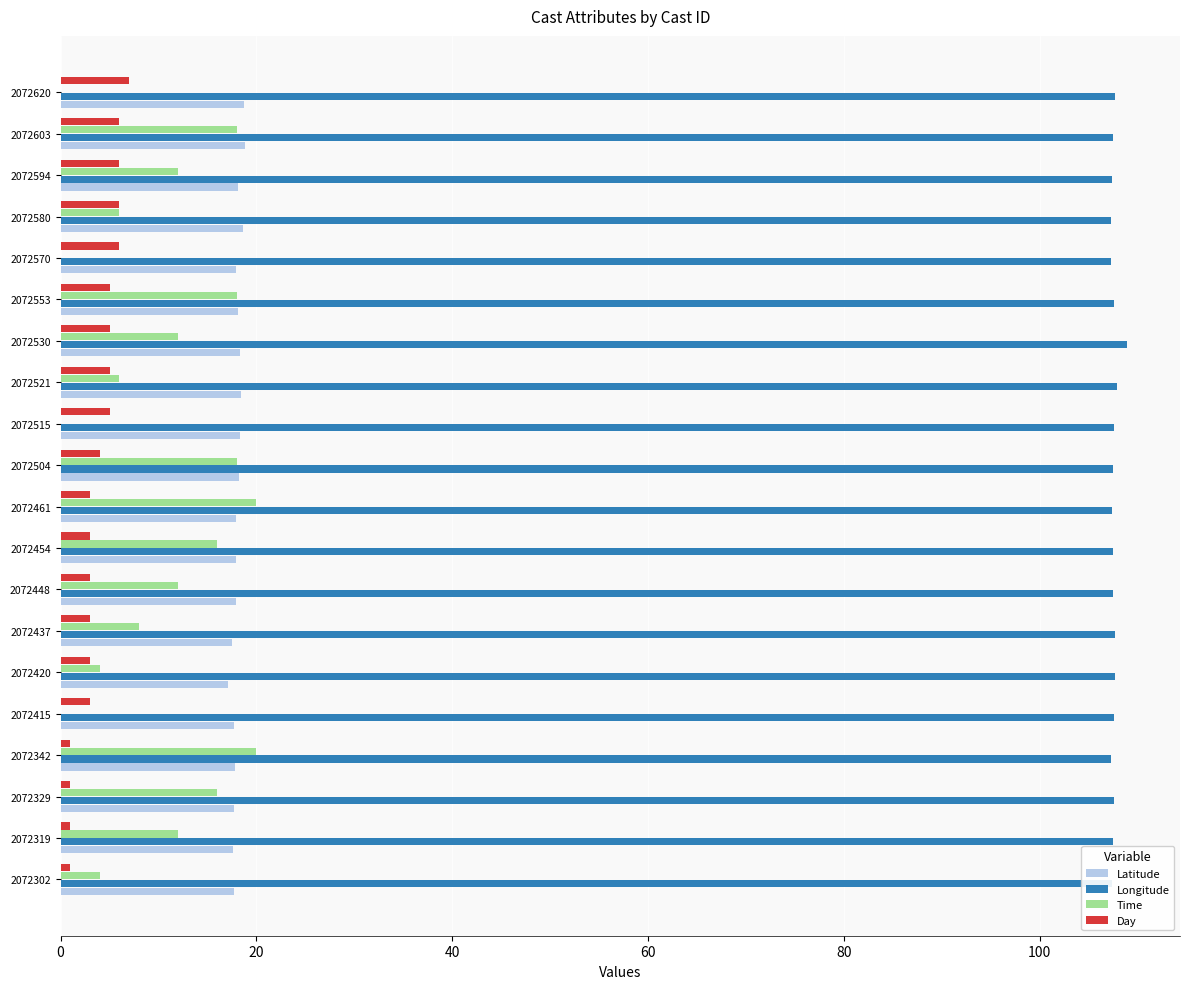

Which series has the largest total across all categories?

Longitude